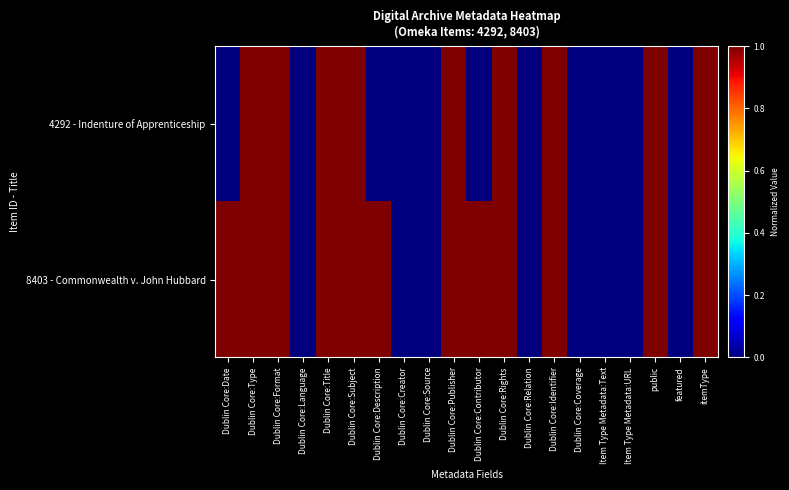

At how many categories does at least one series exceed 0?

12